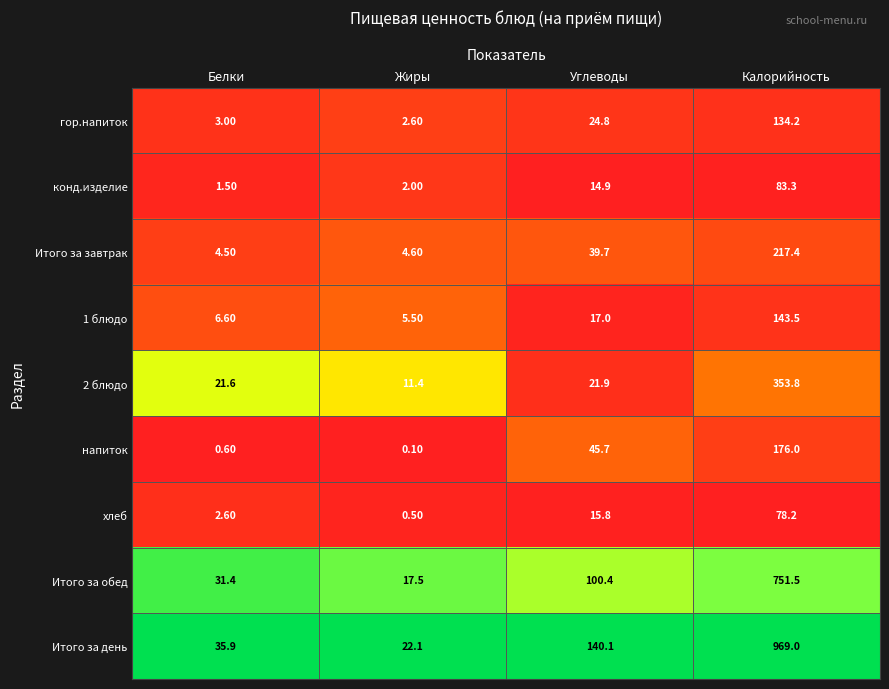

Which series has the largest total across all categories?

Итого за день